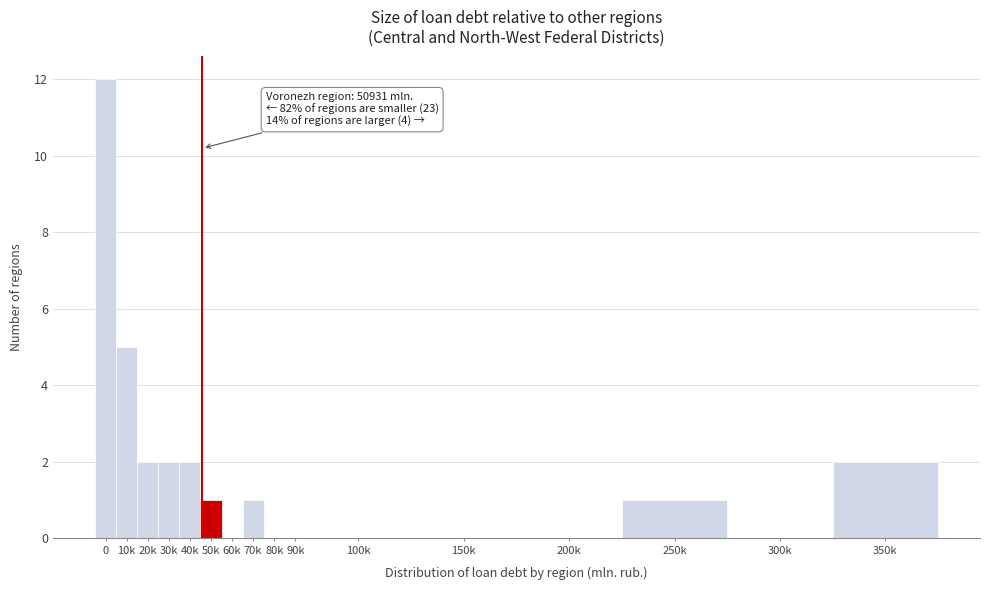

Reading left to right, transcribe all the data shown in this chart.

0=12	10k=5	20k=2	30k=2	40k=2	50k=1	60k=0	70k=1	80k=0	90k=0	100k=0	150k=0	200k=0	250k=1	300k=0	350k=2